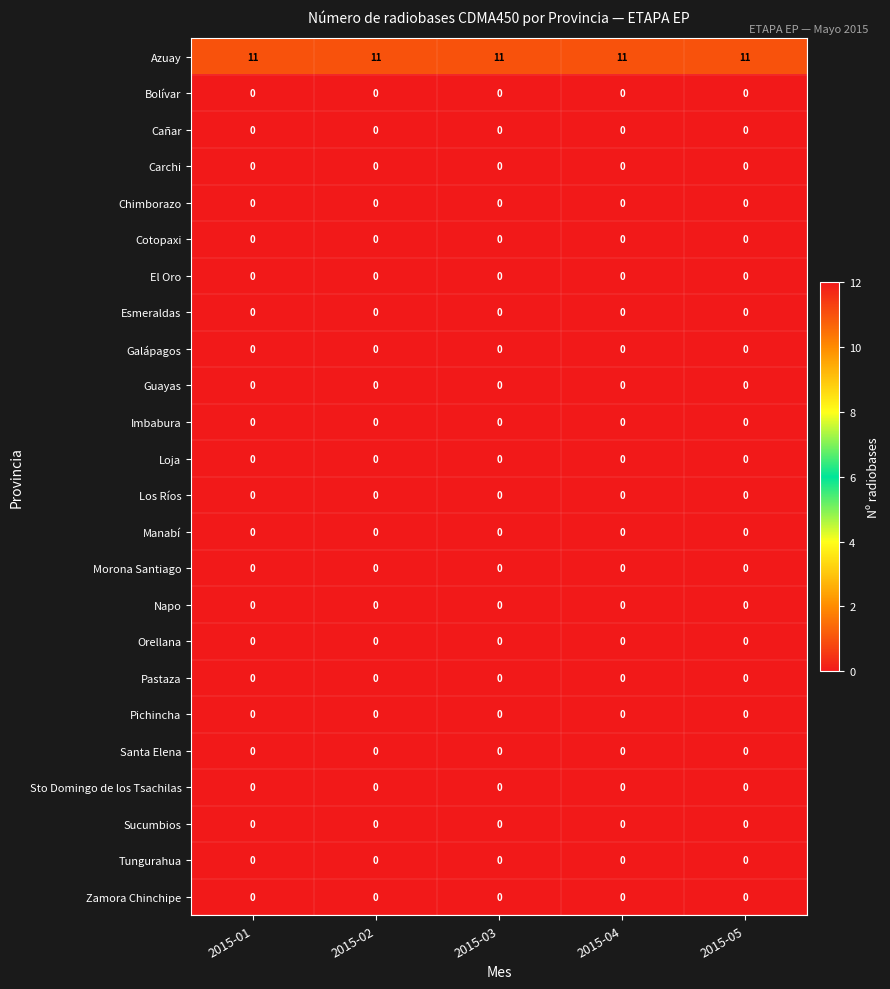

At how many categories does at least one series exceed 3?

5